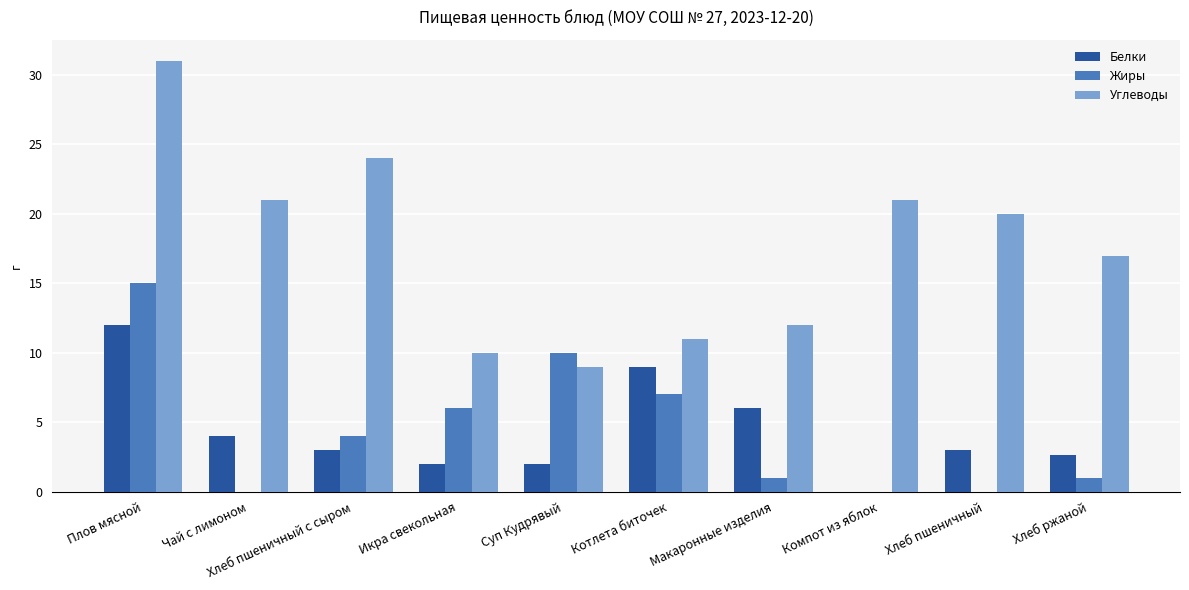

What is the sum of the Жиры values at Икра свекольная and Компот из яблок?

6.0